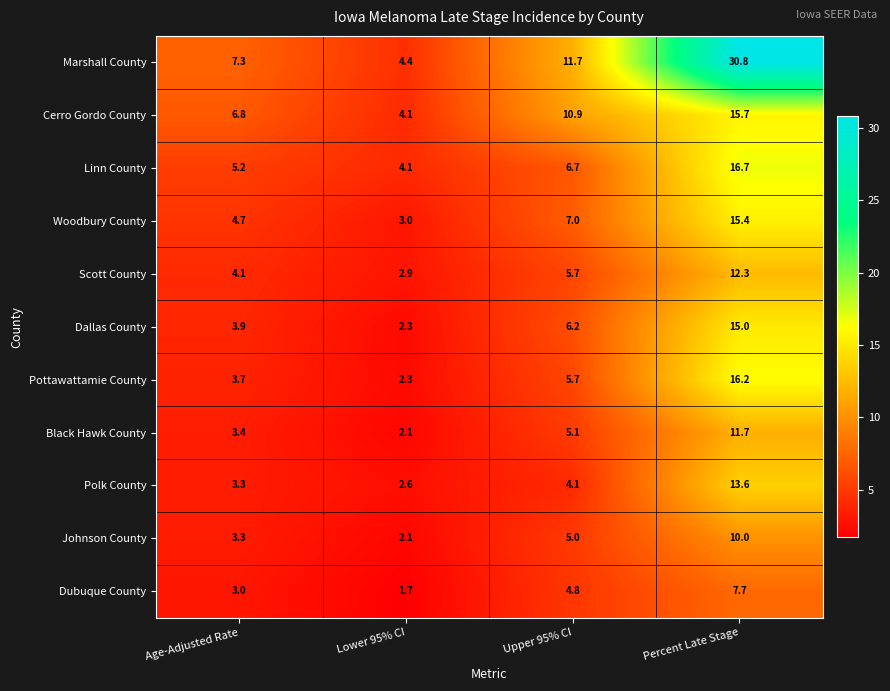

What is the difference between the highest and lowest values at Lower 95% CI?

2.7